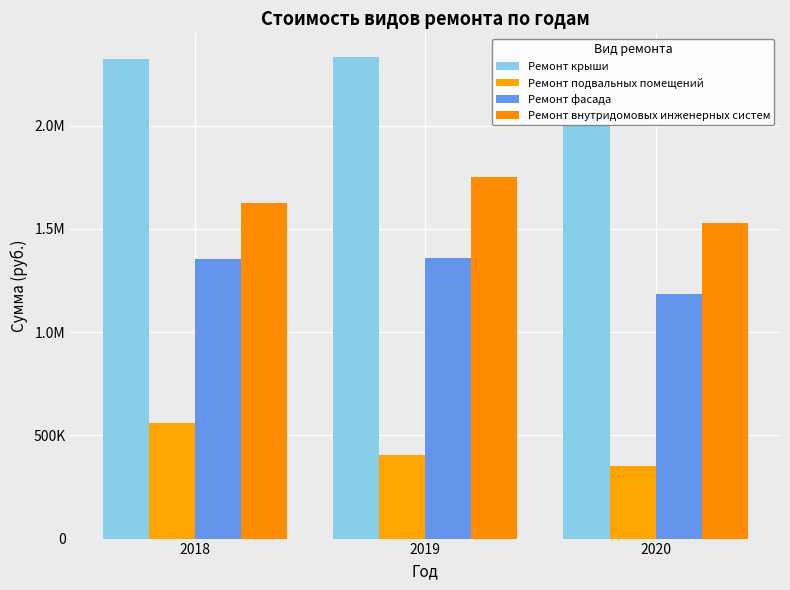

Which series has the widest spread of values?

Ремонт крыши